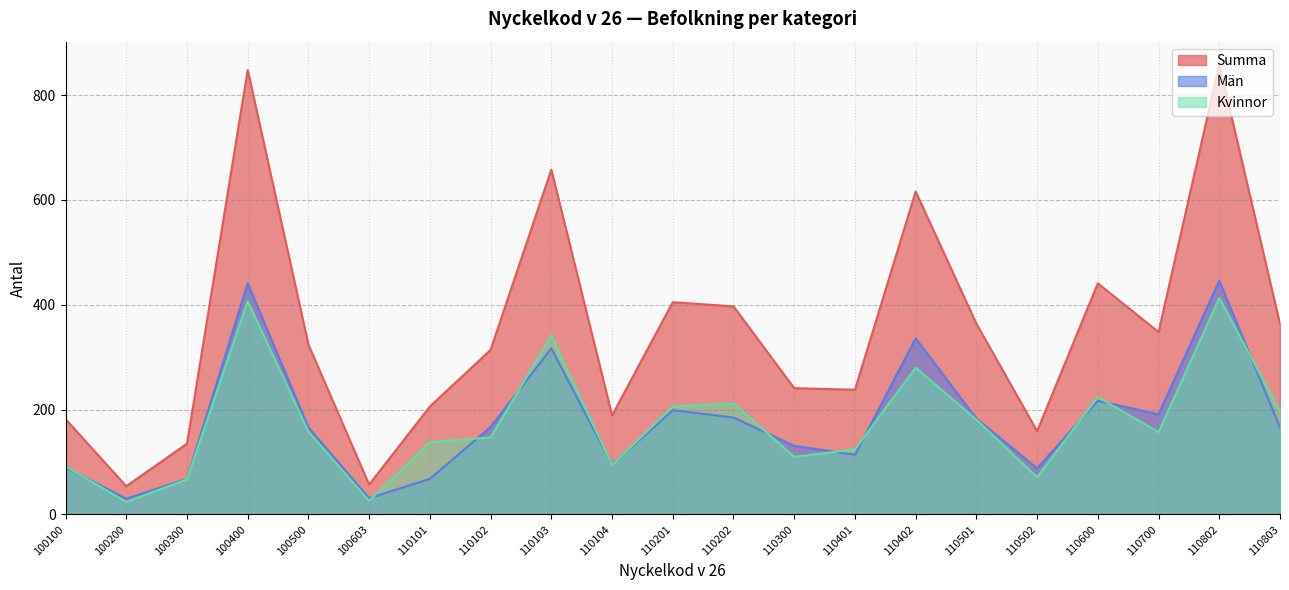

Reading left to right, list all the values displayed in this chart.

Summa: 182	54	135	848	324	57	206	314	658	189	405	397	241	238	616	364	159	441	348	859	363
Män: 90	30	68	441	166	31	68	167	317	95	199	185	131	114	336	183	88	217	191	446	166
Kvinnor: 92	24	67	407	158	26	138	147	341	94	206	212	110	124	280	181	71	224	157	413	197